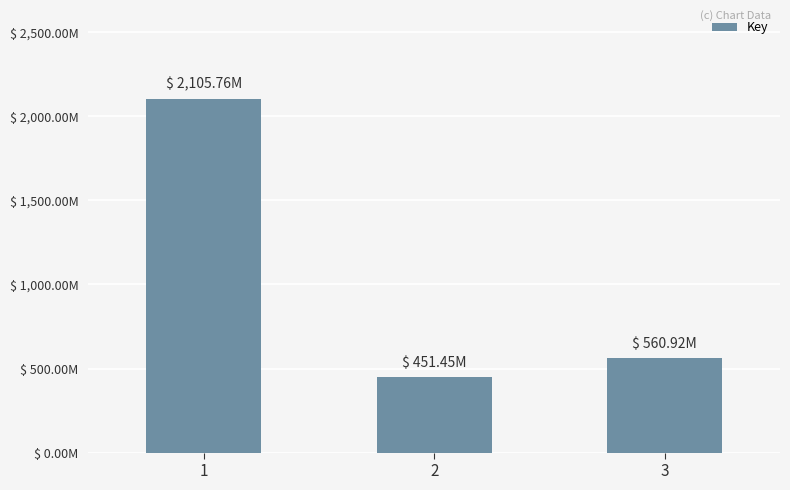

Are the bars horizontal?

No